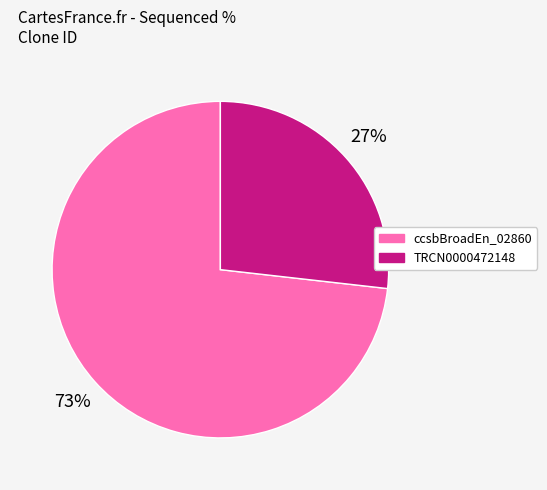

To the nearest percent, what is the difference between the largest and smallest slice percentages?

46%